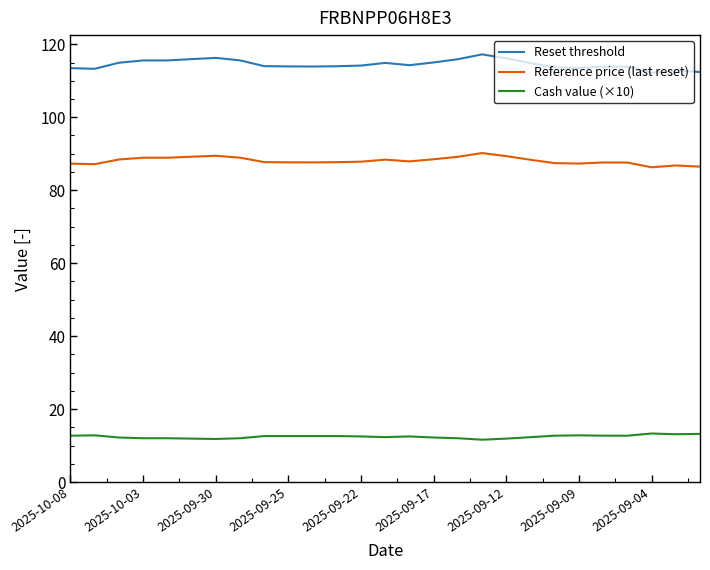

What is the difference between the maximum and minimum values in the Reset threshold series?

5.1